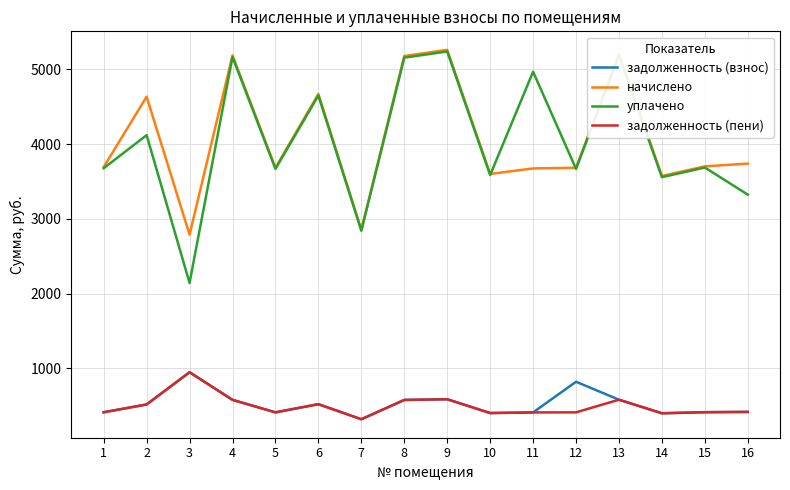

True or false: задолженность (взнос) and начислено intersect in this chart.

False